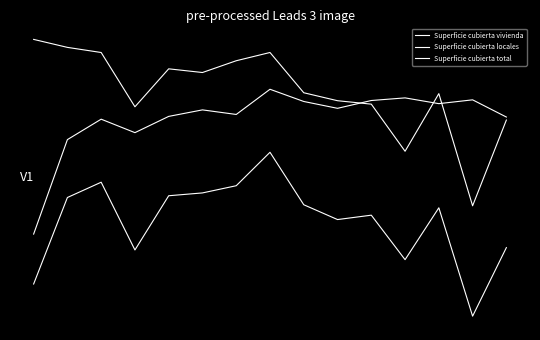

Is this an area chart (filled region under the line)?

No